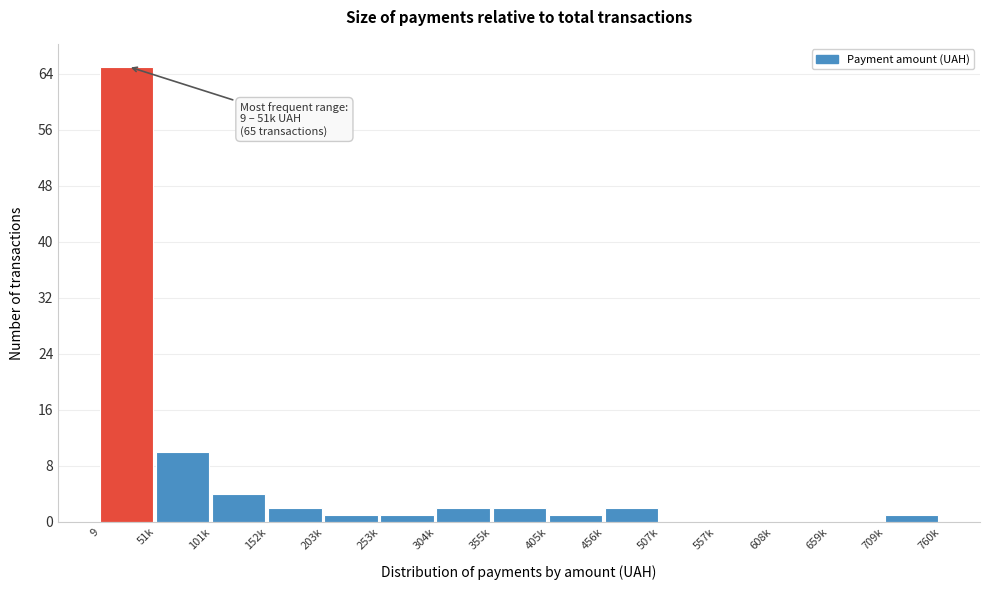

Reading right to left, transcribe all the data shown in this chart.

709k=1	659k=0	608k=0	557k=0	507k=0	456k=2	405k=1	355k=2	304k=2	253k=1	203k=1	152k=2	101k=4	51k=10	9=65